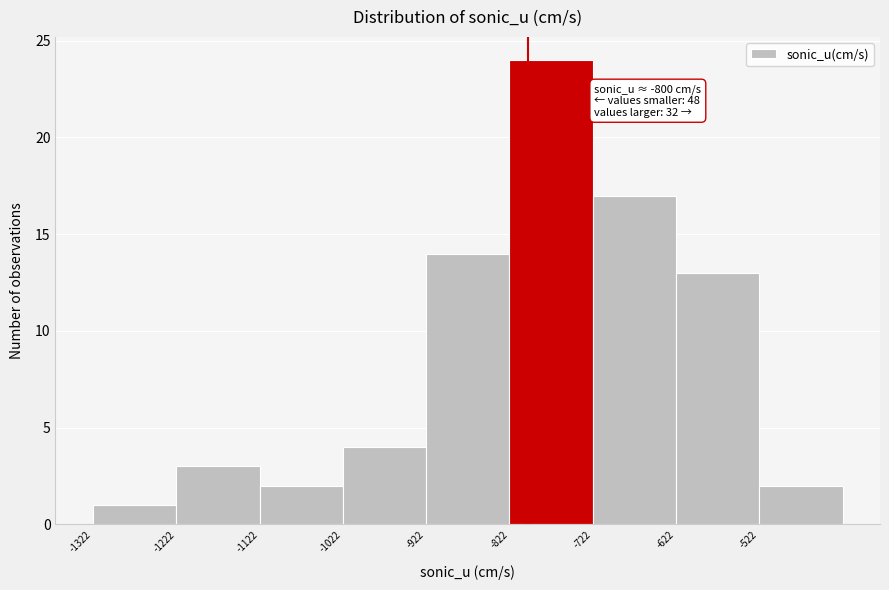

Over which range of the x-axis is the bar tallest?

-822 to -722